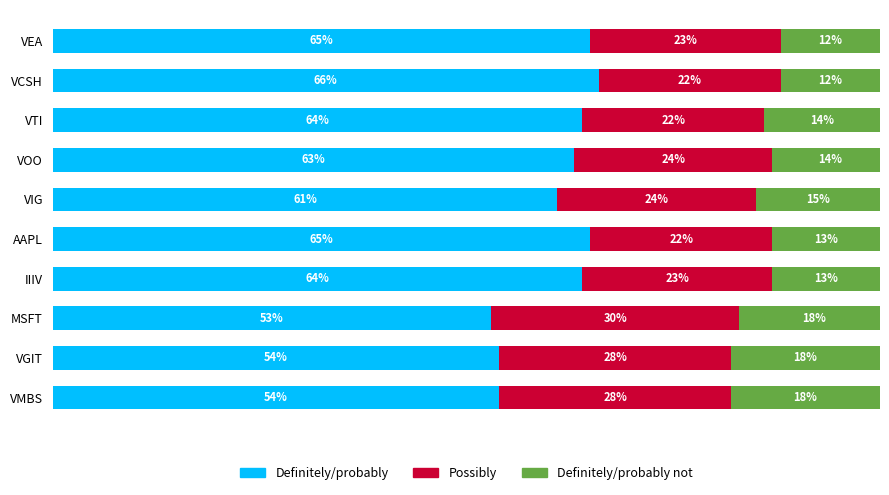

Which category has the highest value in the Definitely/probably series?

VCSH